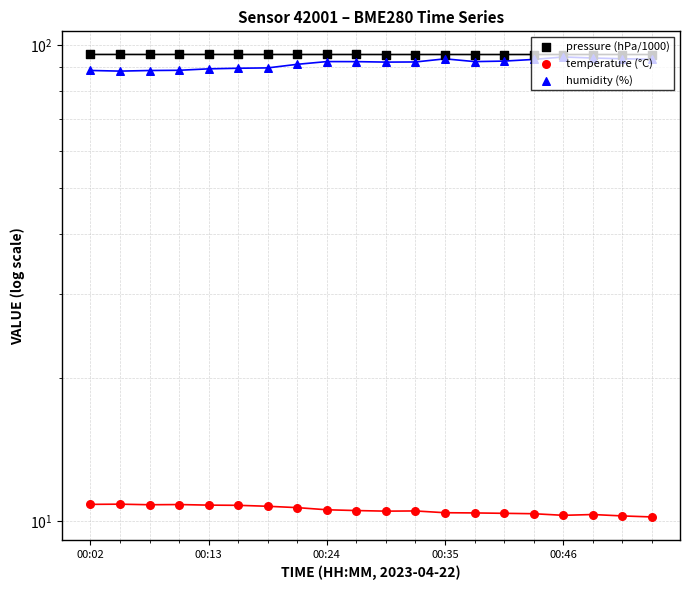

Which series contains the highest Y value?

pressure (hPa/1000)